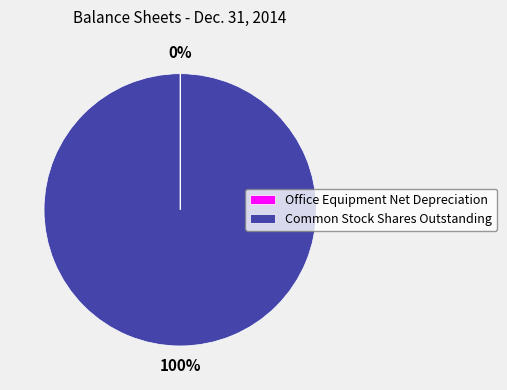

To the nearest percent, what is the difference between the largest and smallest slice percentages?

100%